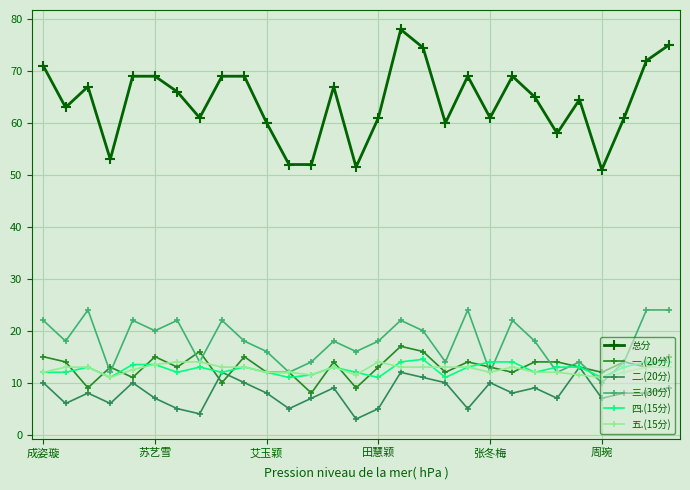

What is the value of the 二.(20分) point at the 14th from the left?

9.0